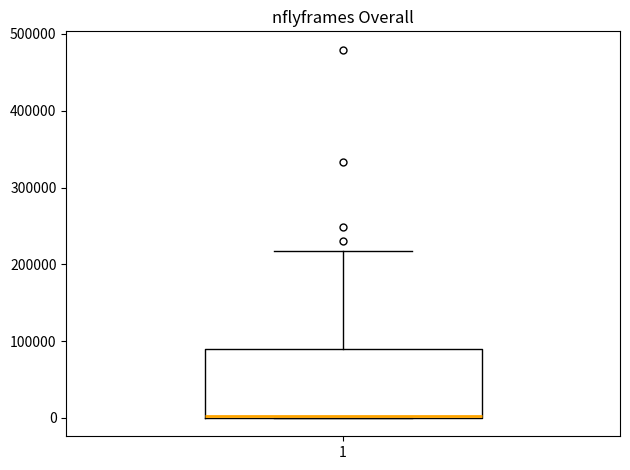

Transcribe this box plot: give where the median line is, the range the box spans, and where the two whiskers end, as read against the y-axis. The values are not printed on the chart, so give them approximately, as read against the axis.

median 0 (drawn on the box's lower edge), box 0 to 90000, whiskers 0 to 220000